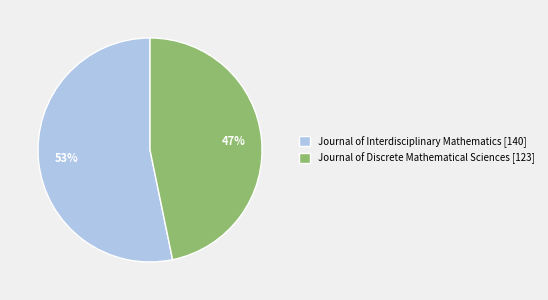

Is it true that Journal of Interdisciplinary Mathematics [140] is 45% of the pie?

False